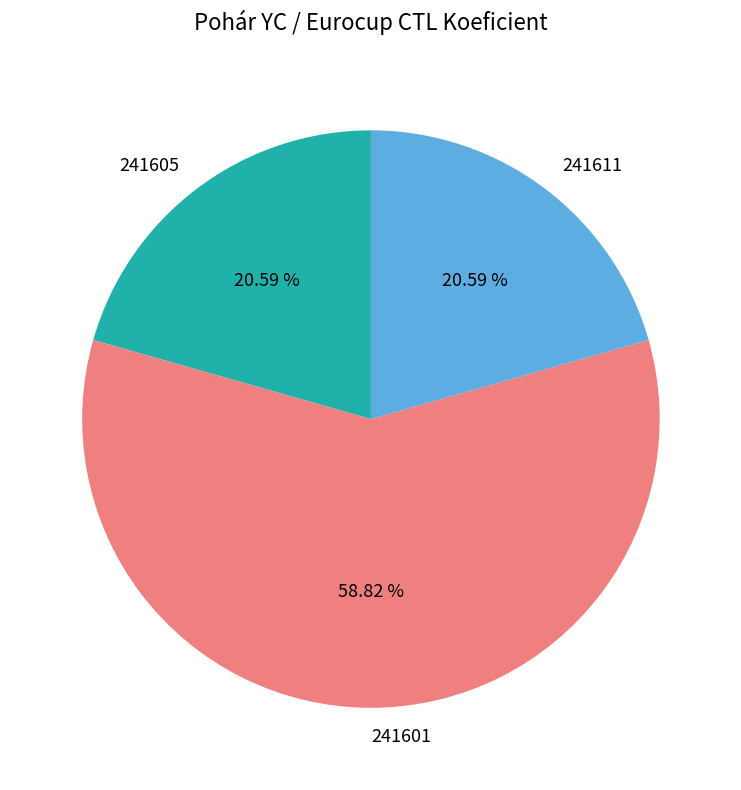

Is it true that 241611 is 21% of the pie?

True